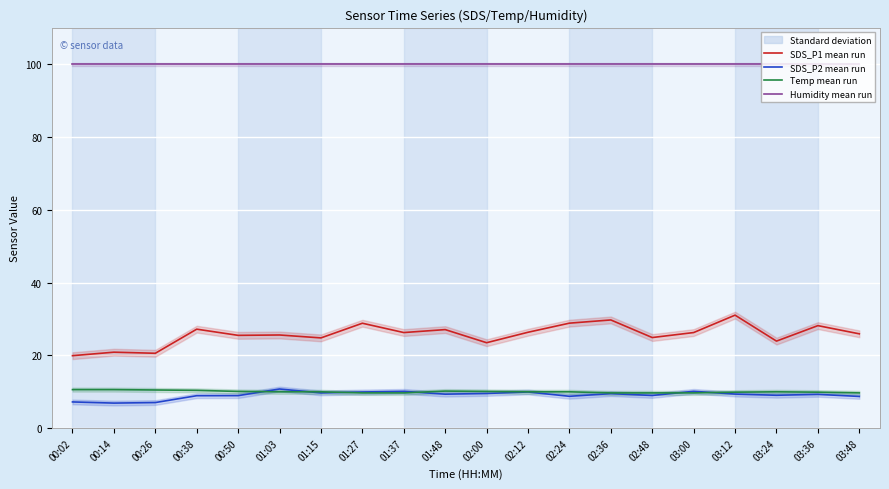

What is the sum of the Humidity values at 02:00 and 00:26?

199.8